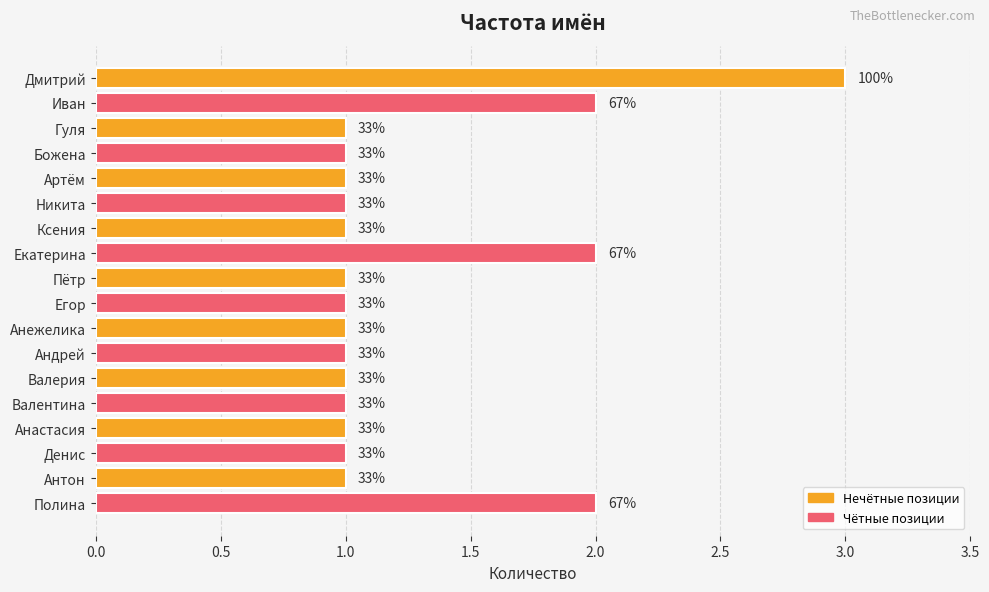

Does the chart contain any negative values?

No